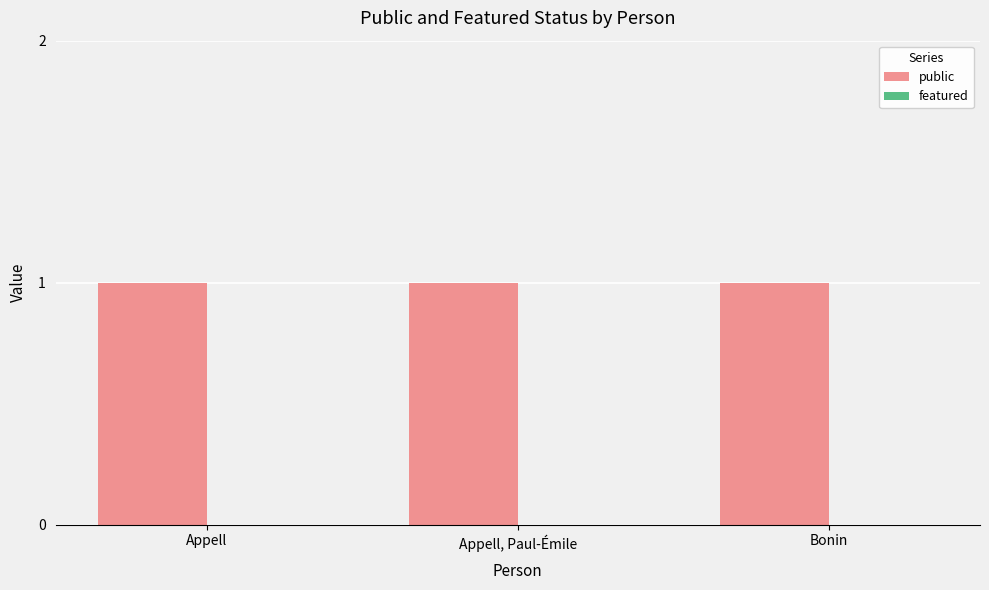

Which has a higher value, Bonin or Appell?

Bonin